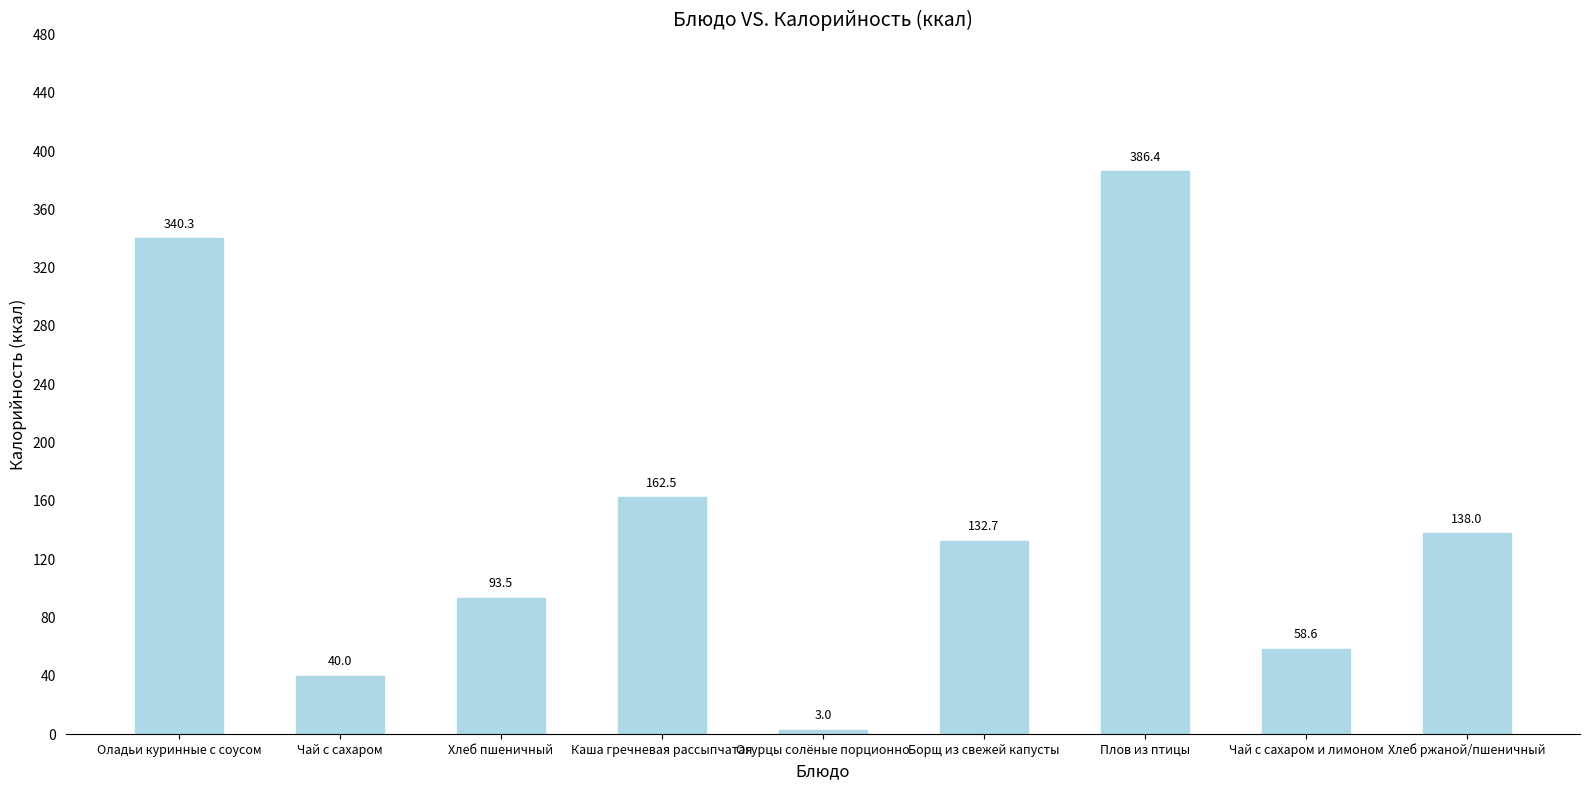

The value at Хлеб ржаной/пшеничный is 138.0. True or false?

True